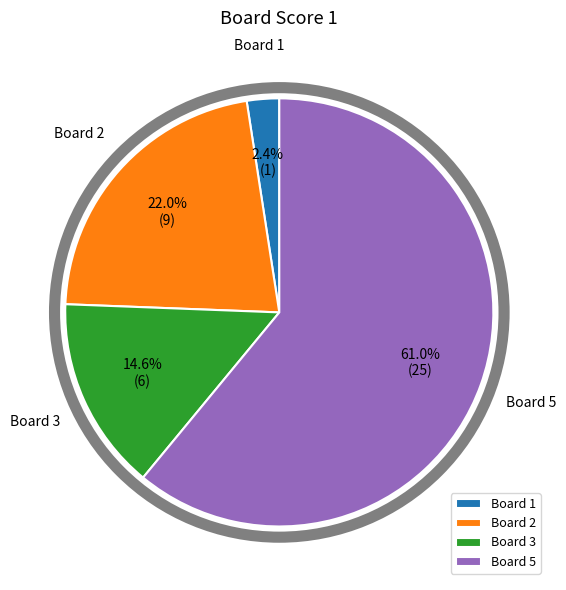

Rank the categories by value from lowest to highest.

Board 1, Board 3, Board 2, Board 5